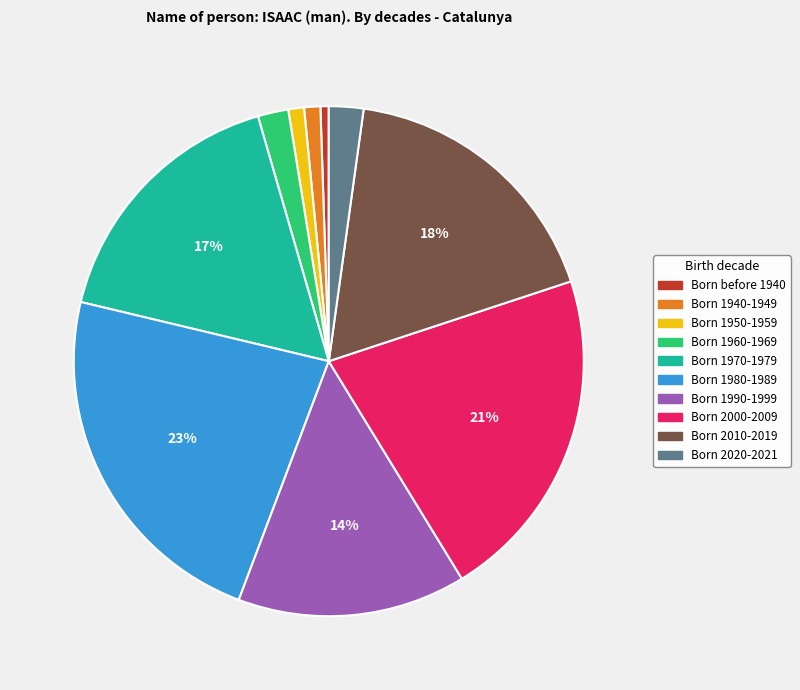

Between Born 2000-2009 and Born 2010-2019, which is larger?

Born 2000-2009